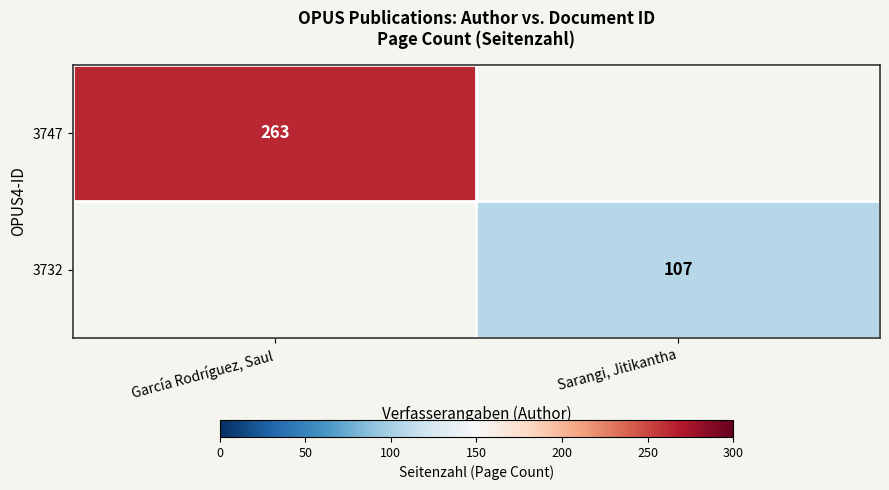

True or false: 3747 has a value of 156.8 at García Rodríguez, Saul.

False